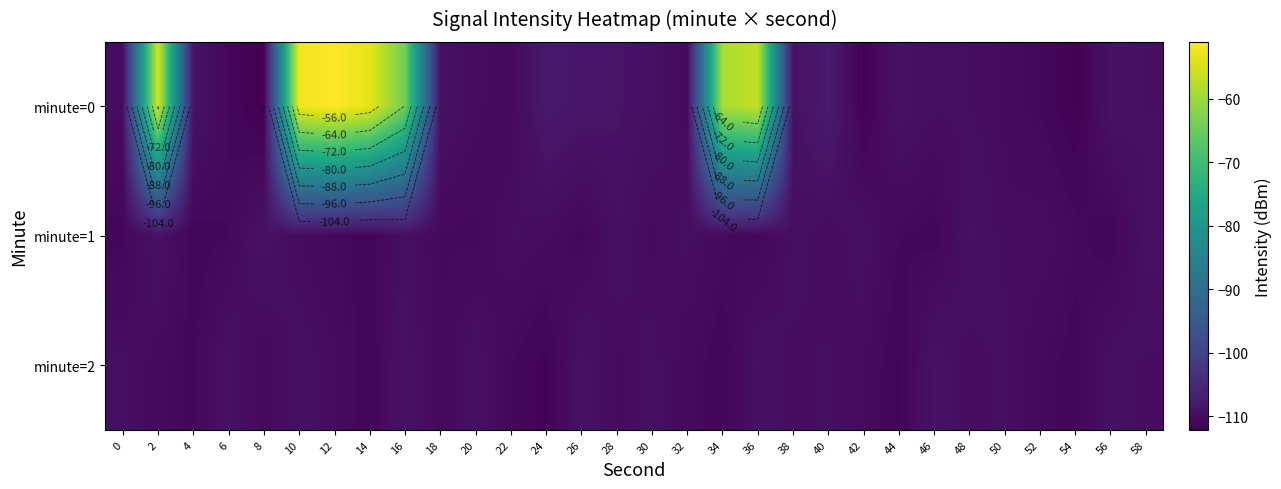

The row_2 series shows -110.7 at 8. True or false?

True